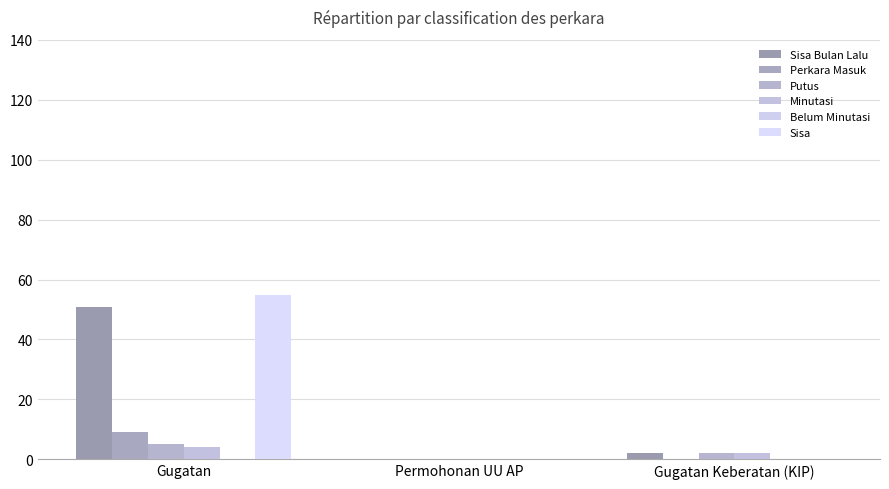

Reading right to left, what are all the values shown in this chart?

Sisa Bulan Lalu: 2	0	51
Perkara Masuk: 0	0	9
Putus: 2	0	5
Minutasi: 2	0	4
Belum Minutasi: 0	0	0
Sisa: 0	0	55